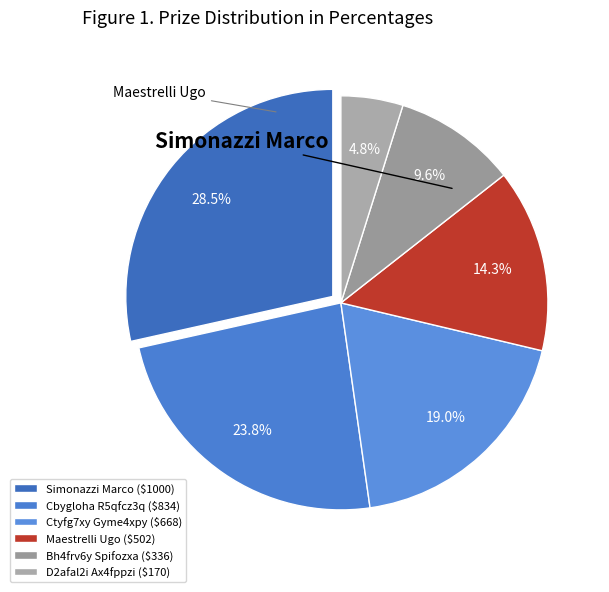

What is the smallest slice in the pie chart?

D2afal2i Ax4fppzi